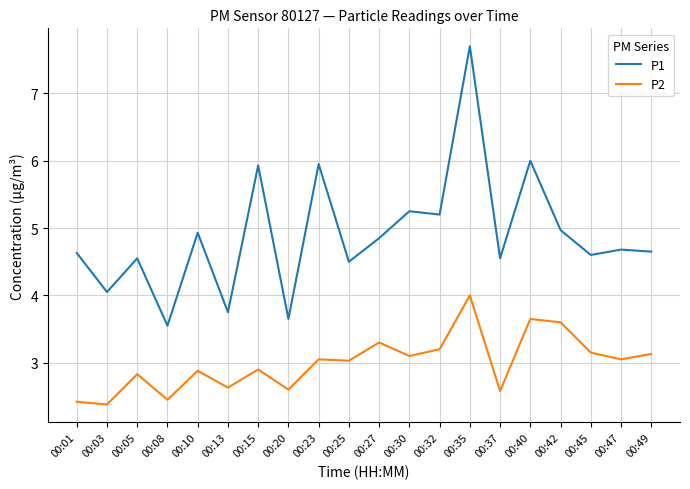

True or false: P1 and P2 intersect in this chart.

False